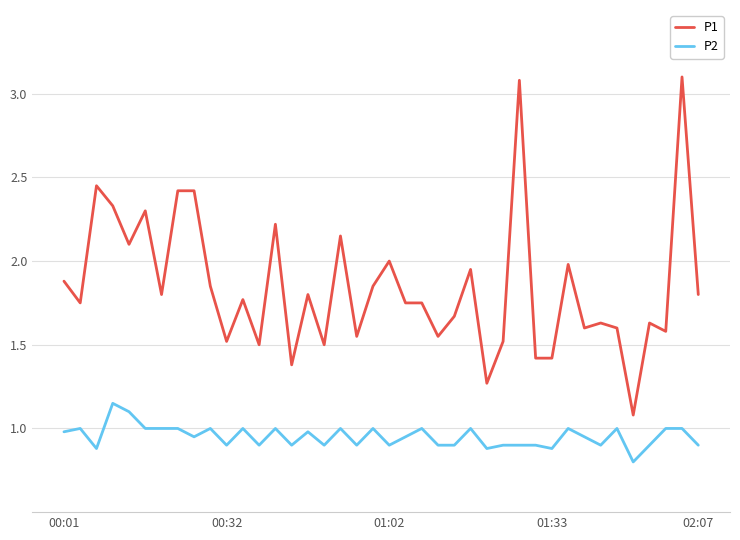

True or false: P1 and P2 cross at least once.

False